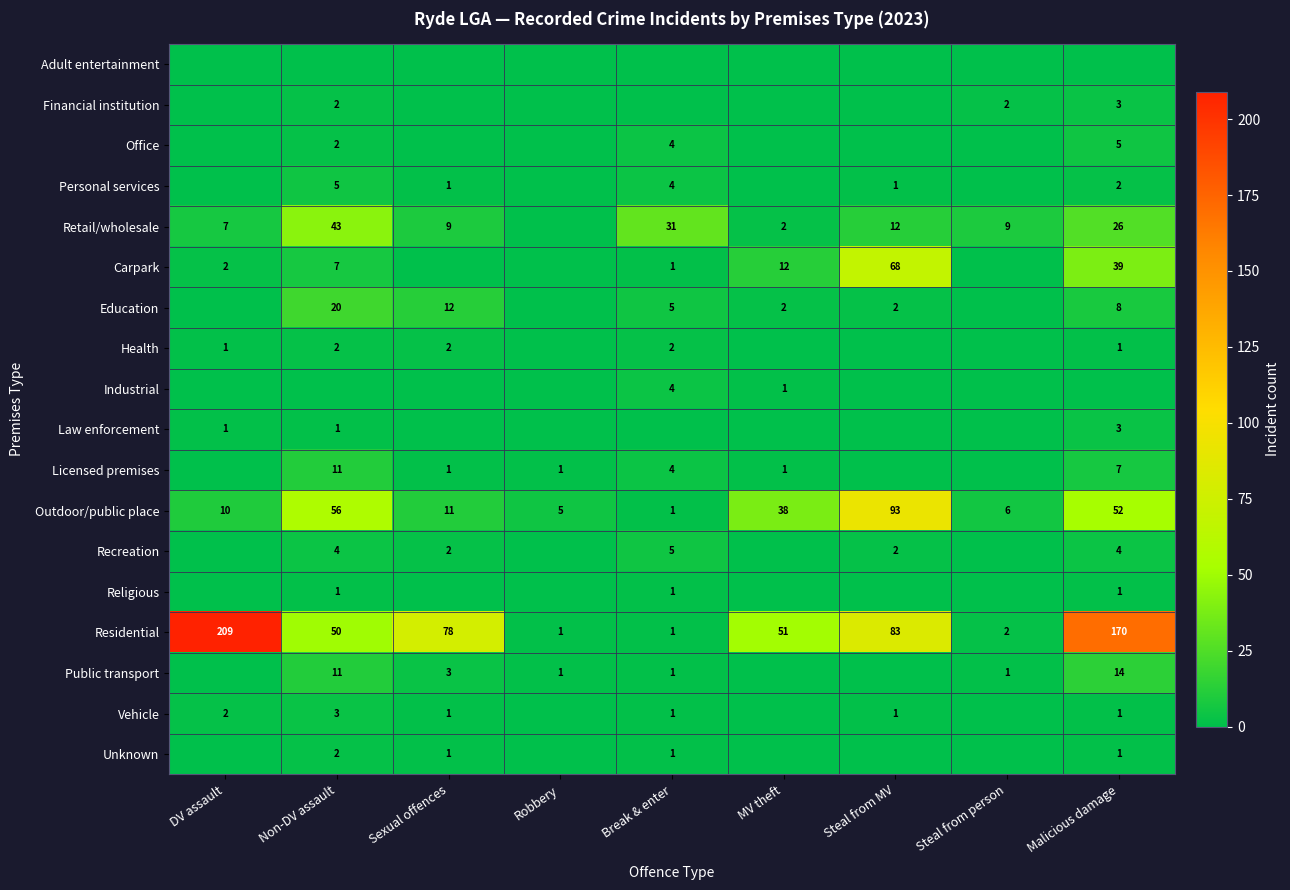

What is the highest value of the Residential series?

209